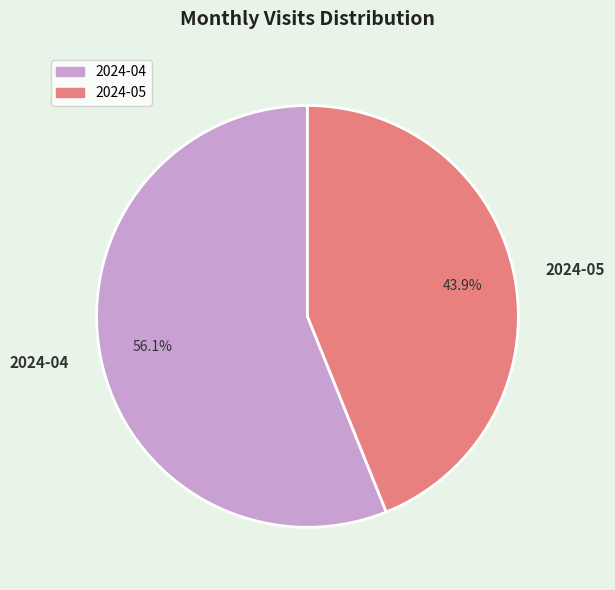

To the nearest percent, what portion does 2024-05 represent?

44%